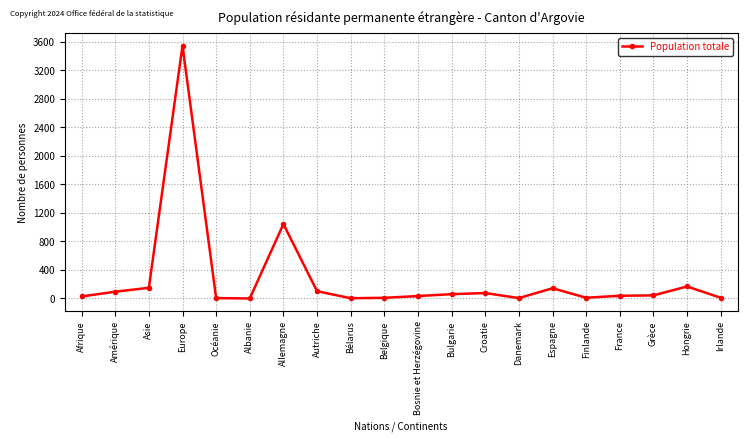

What is the greatest value displayed?

3543